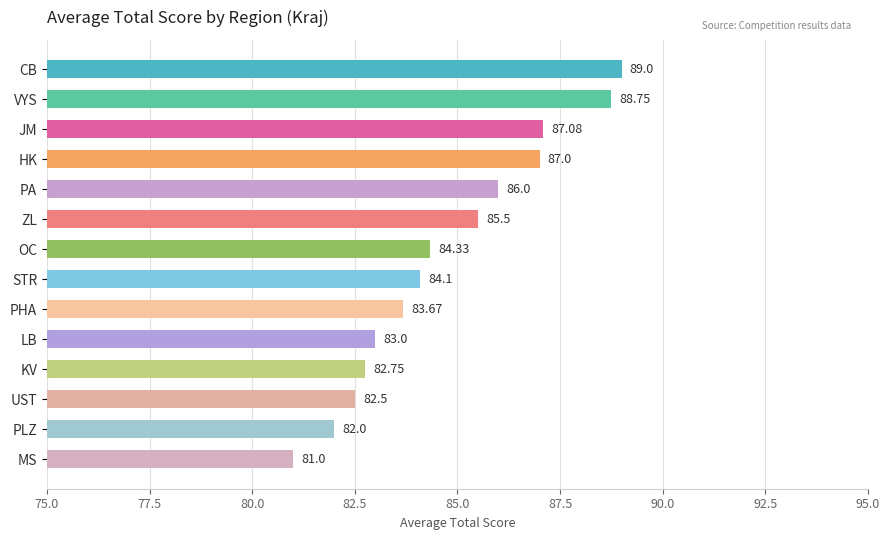

List the labels in order of value, smallest first.

MS, PLZ, UST, KV, LB, PHA, STR, OC, ZL, PA, HK, JM, VYS, CB